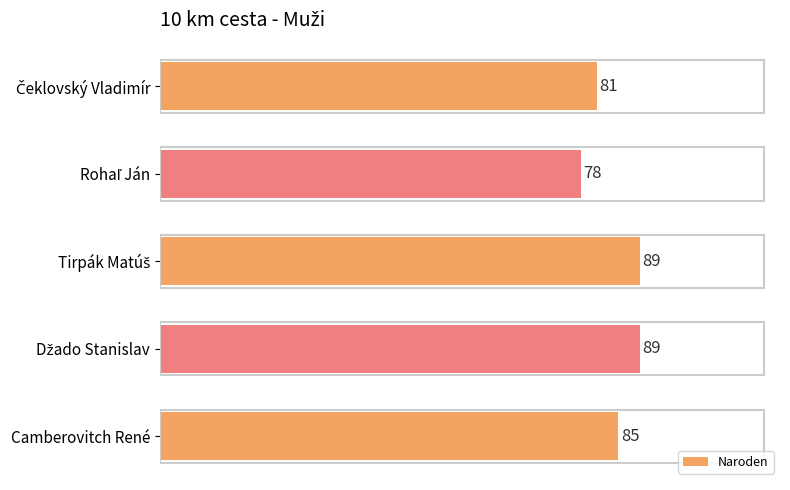

What is the greatest value displayed?

89